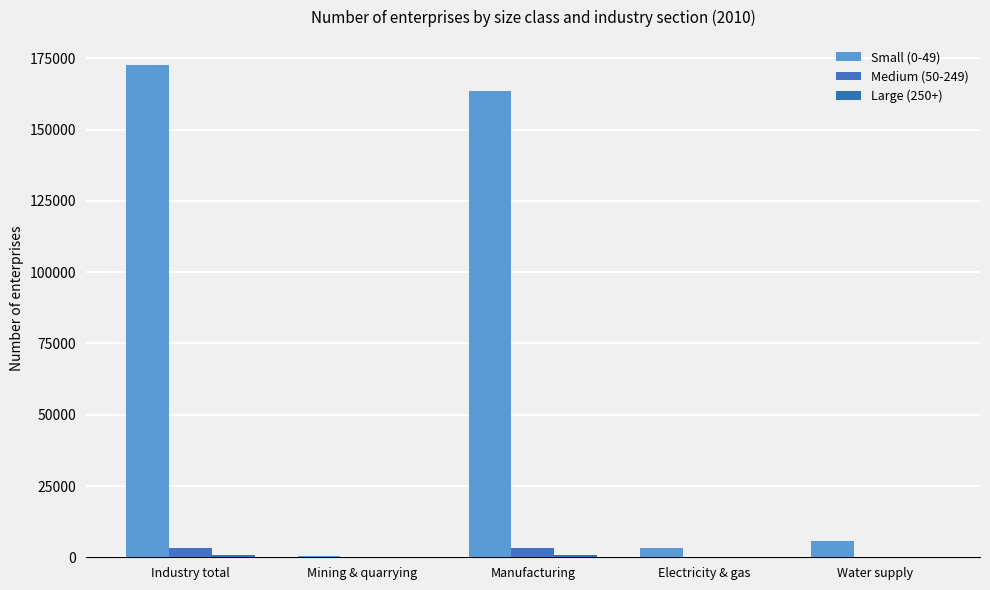

How many distinct data groups are displayed?

3